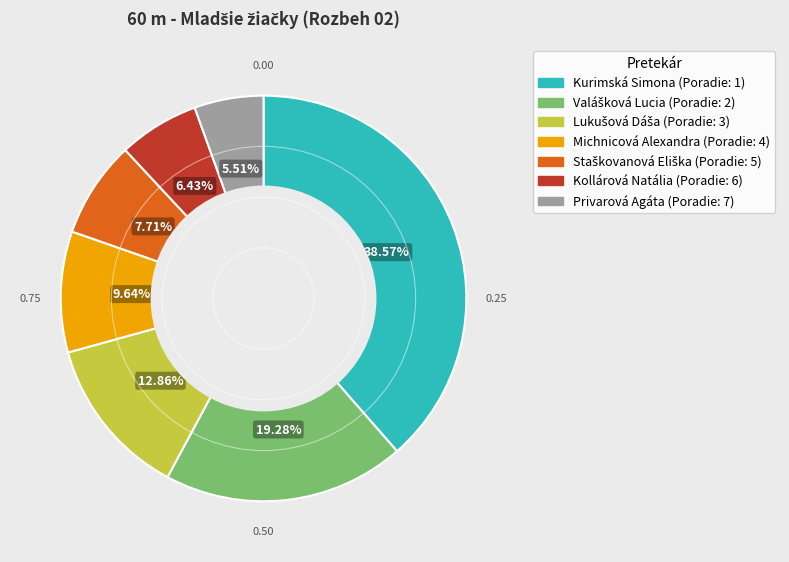

Which category has the smallest portion of the pie?

Privarová Agáta